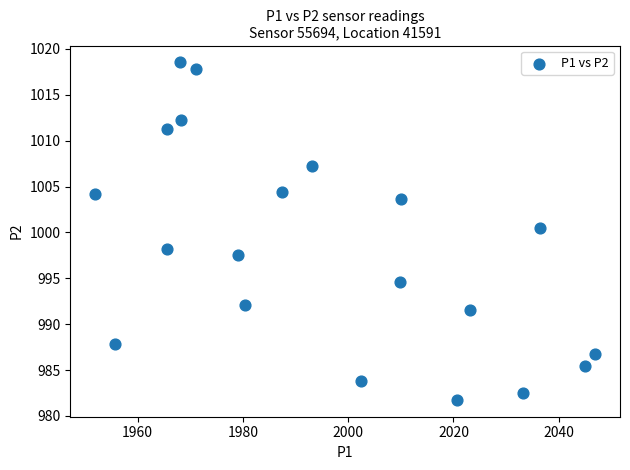

What is the range of Y values (max minus min)?

36.8